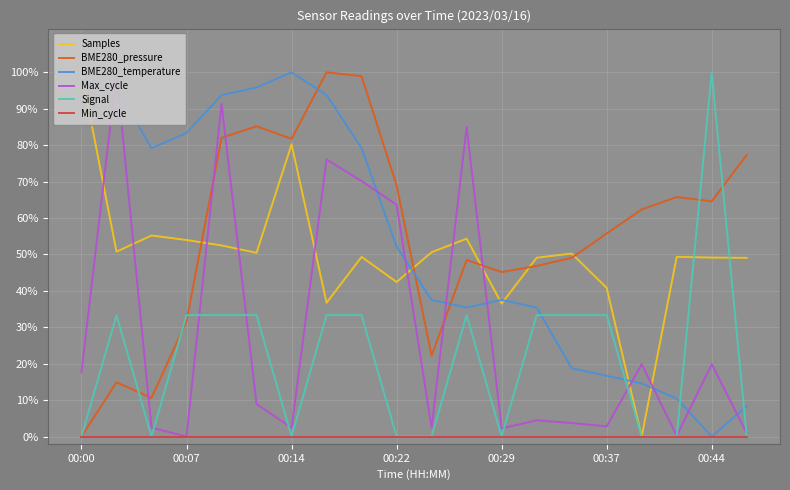

Which has a higher value, 7 or 10?

10